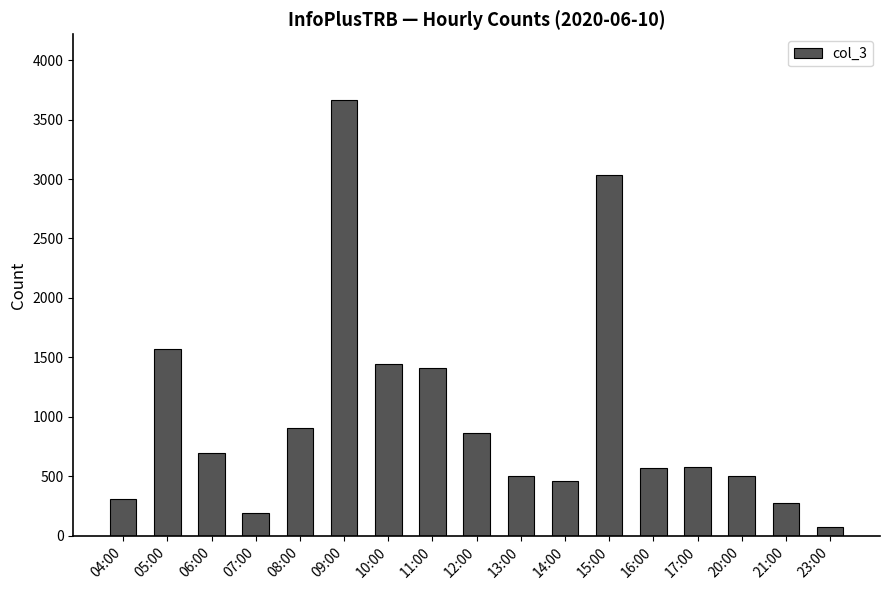

What is the change in value from 15:00 to 21:00?

-2758